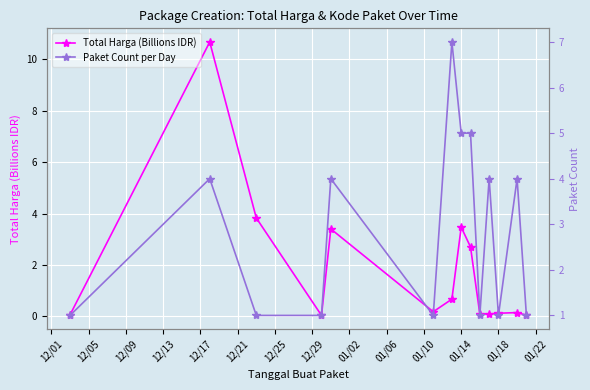

What is the highest value of the Total Harga (Billions IDR) series?

10.7